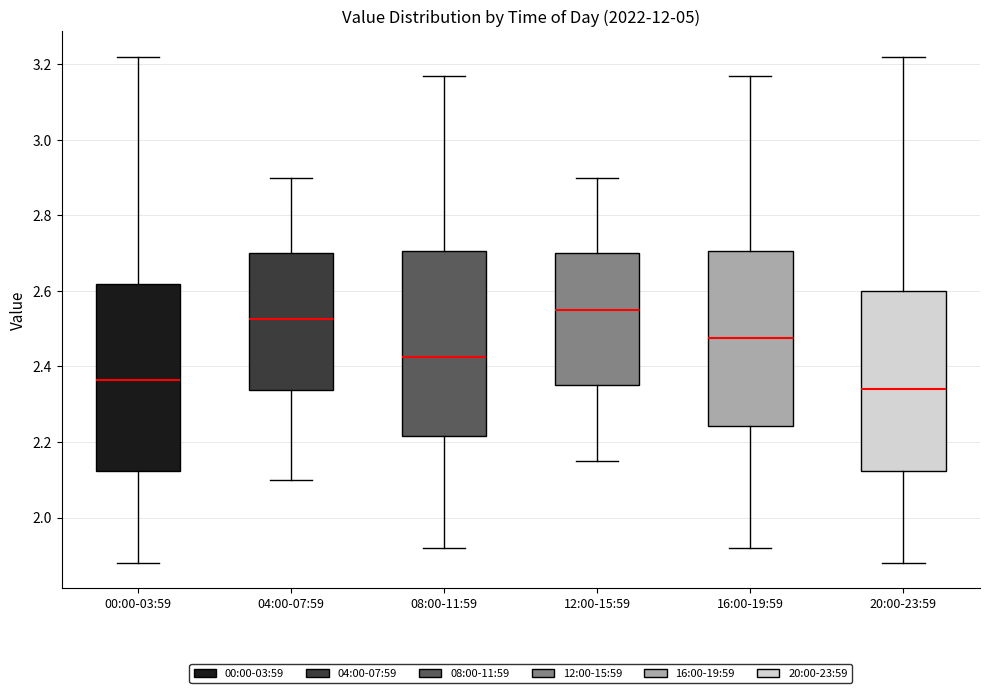

Where is the upper edge of the box for 12:00-15:59 on the y-axis? The values are not printed on the chart, so give them approximately, as read against the axis.

2.70